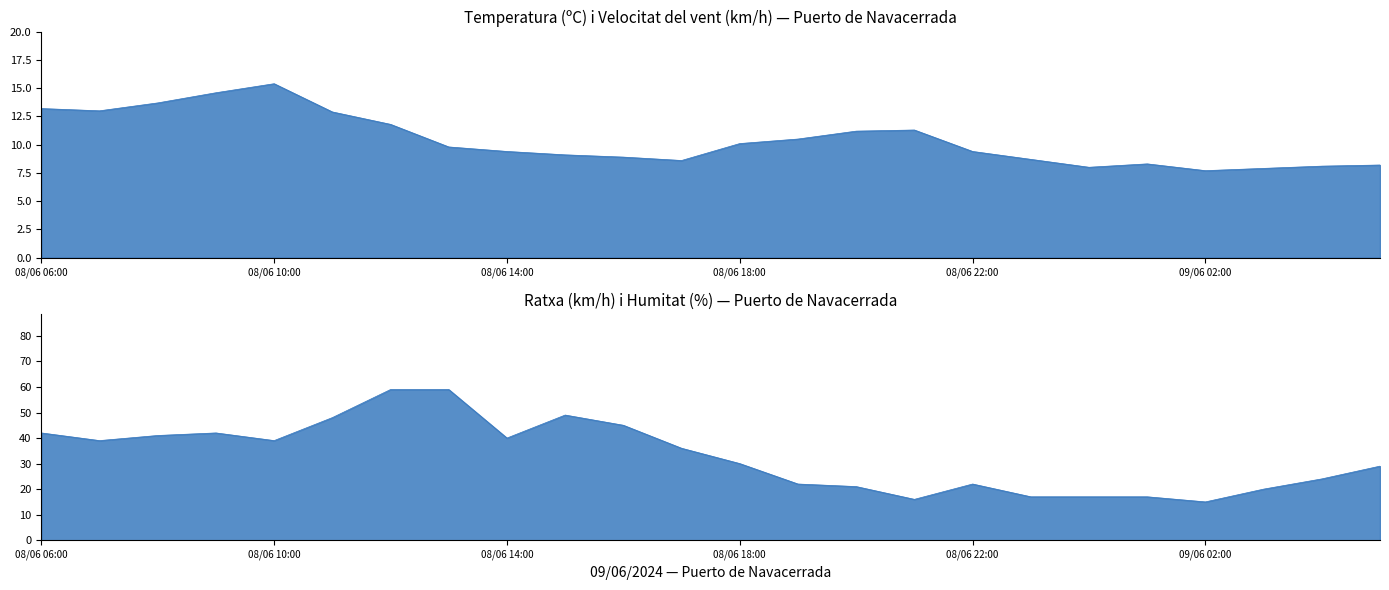

Between 08/06 09:00 and 08/06 18:00, which series saw the biggest shift?

Ratxa (km/h)